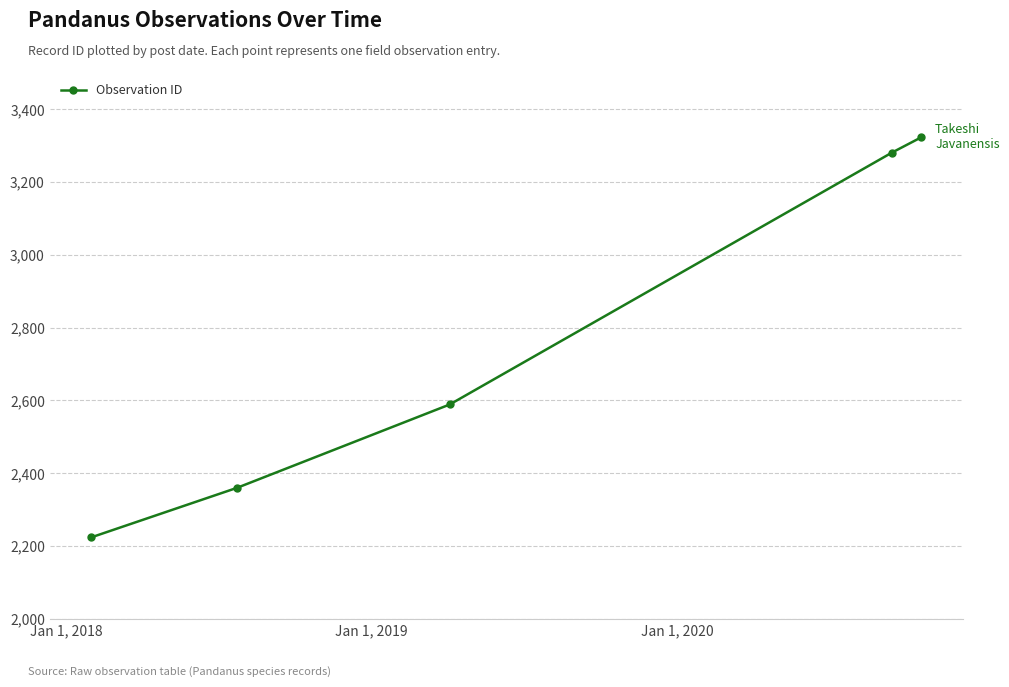

What is the difference between the second highest and second lowest values?

921